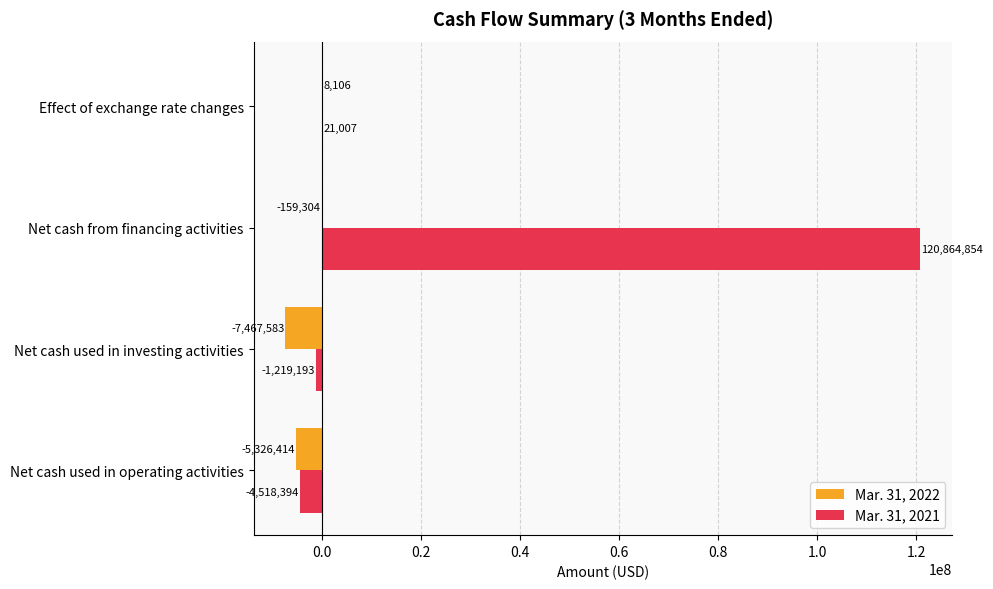

What is the sum of all Mar. 31, 2022 values?

-12945195